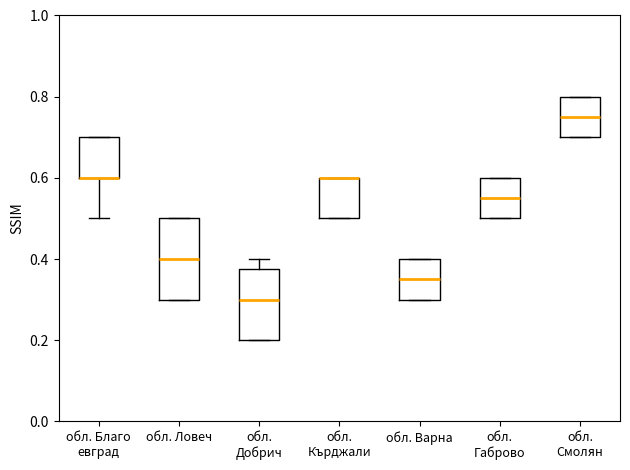

Which box is the tallest, from its lower edge to its upper edge?

обл. Ловеч